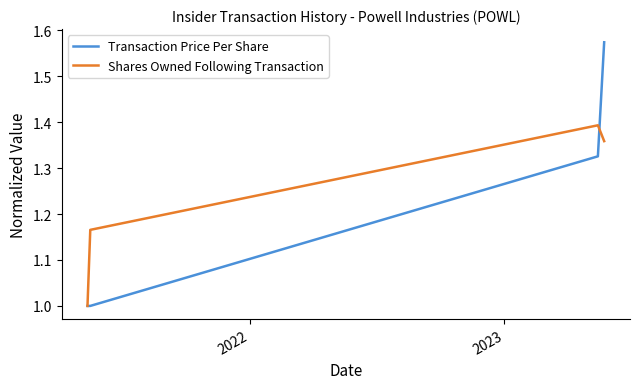

How many interior local peaks does the Shares Owned Following Transaction series have?

1